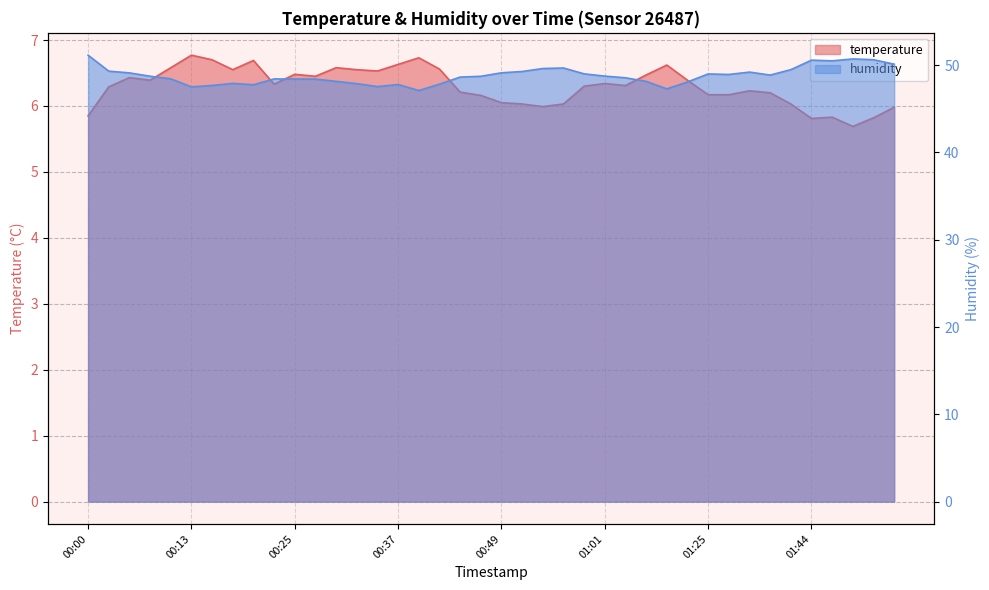

What value does the temperature series have at 00:03?

6.3